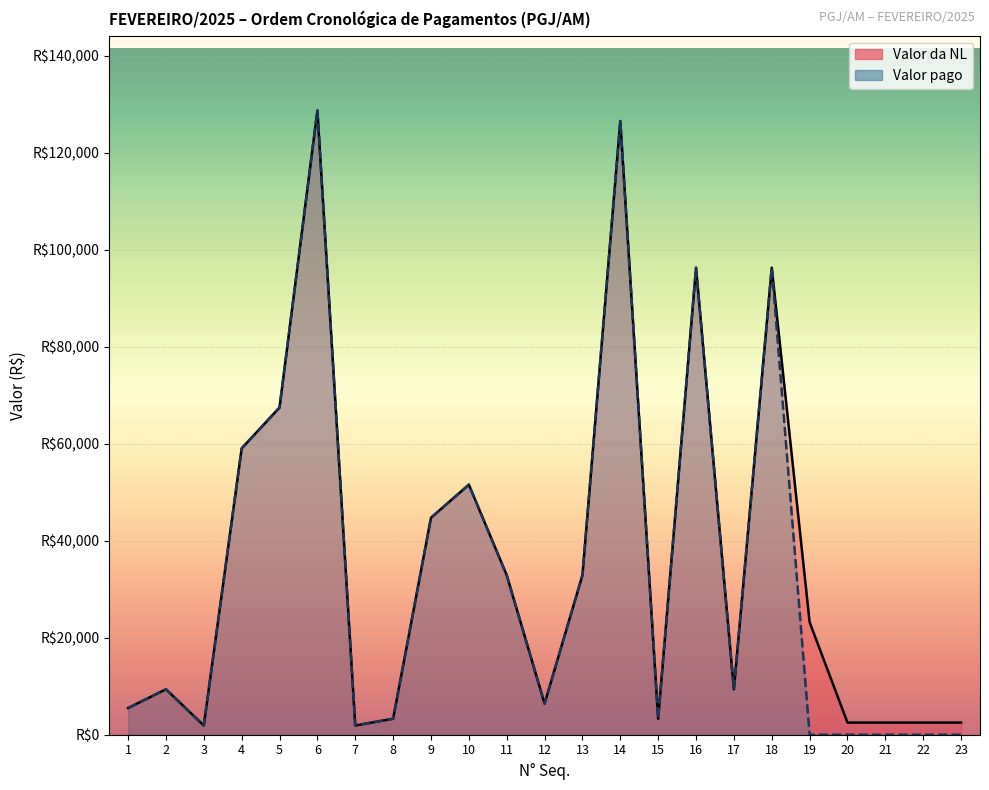

What is the total value across all series at 14?

253093.0